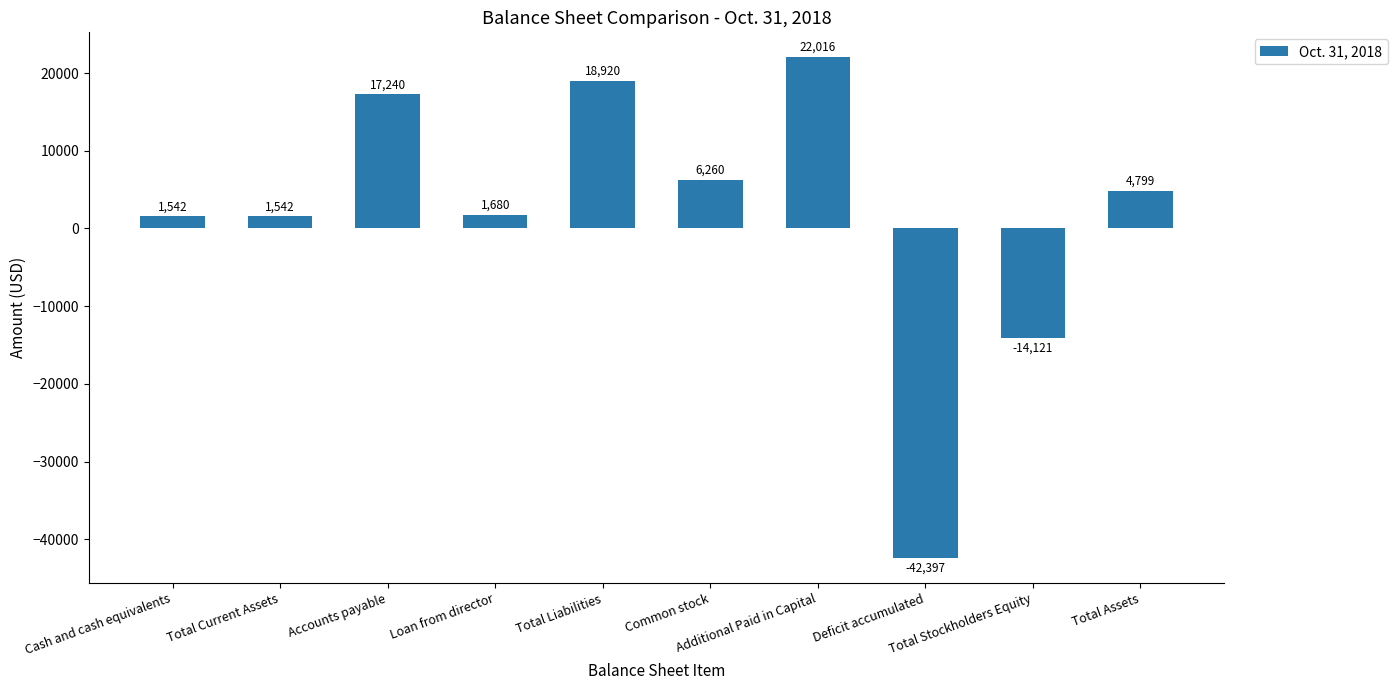

Reading left to right, what are all the values shown in this chart?

Cash and cash equivalents=1542	Total Current Assets=1542	Accounts payable=17240	Loan from director=1680	Total Liabilities=18920	Common stock=6260	Additional Paid in Capital=22016	Deficit accumulated=-42397	Total Stockholders Equity=-14121	Total Assets=4799